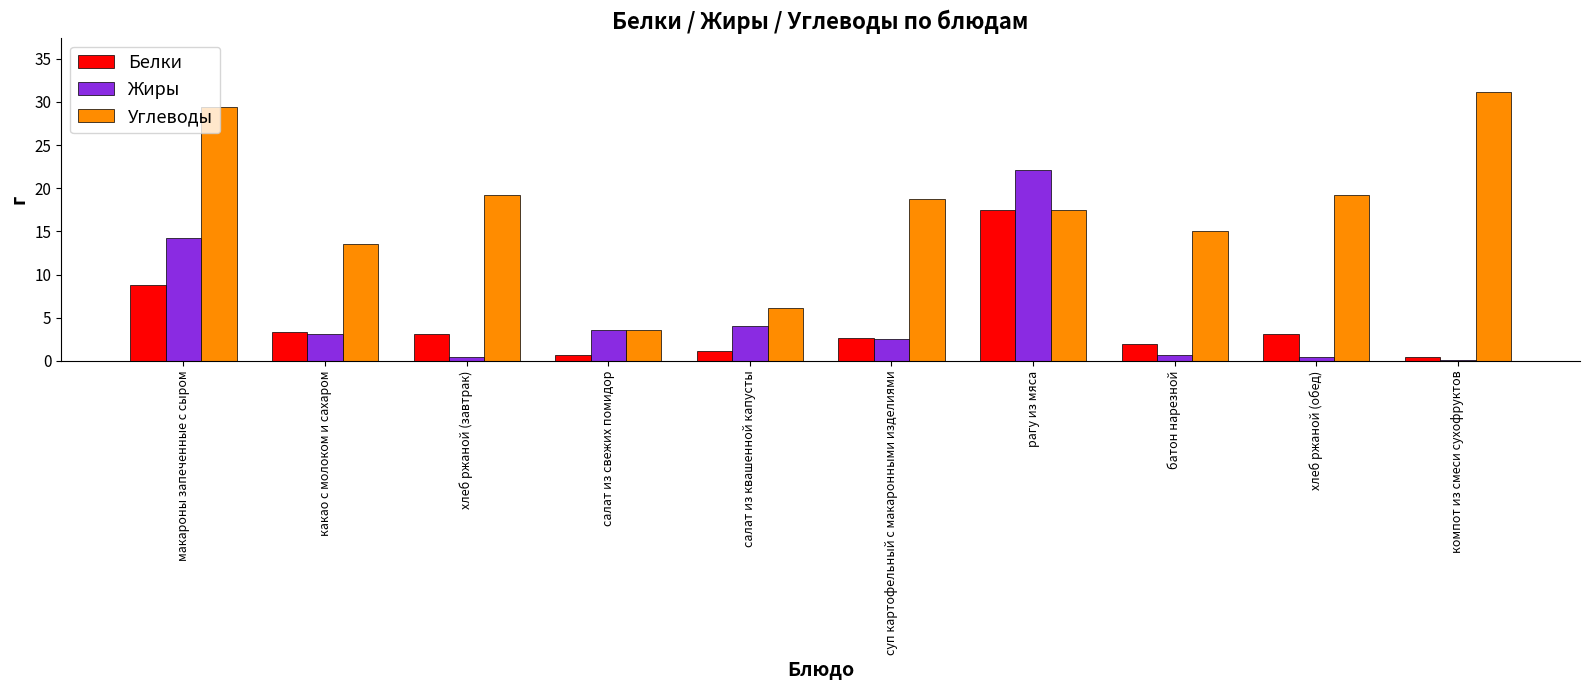

Where does the Белки series first go above 3?

макароны запеченные с сыром